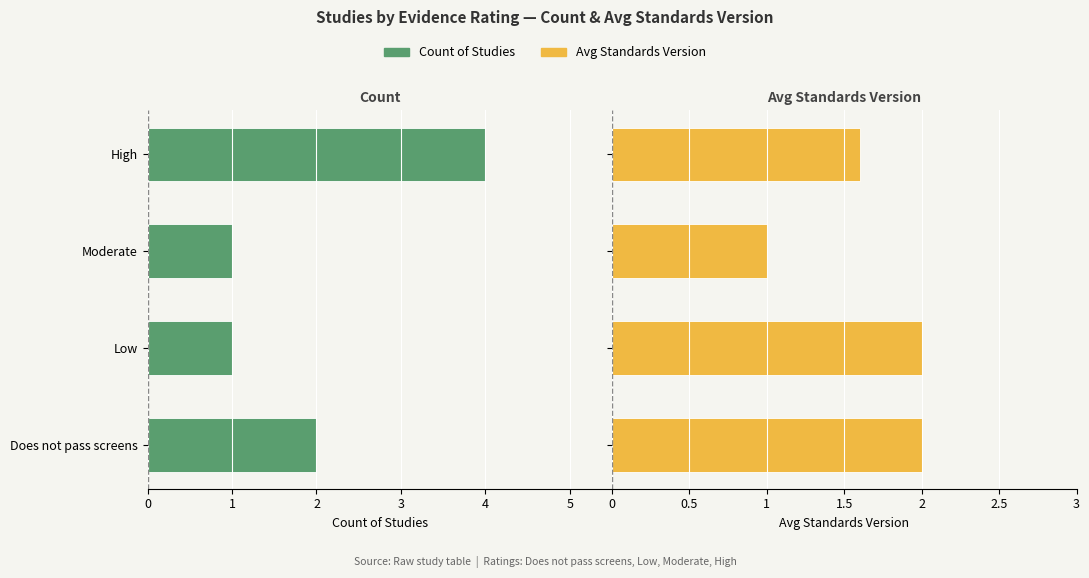

Count the number of categories in the chart.

4